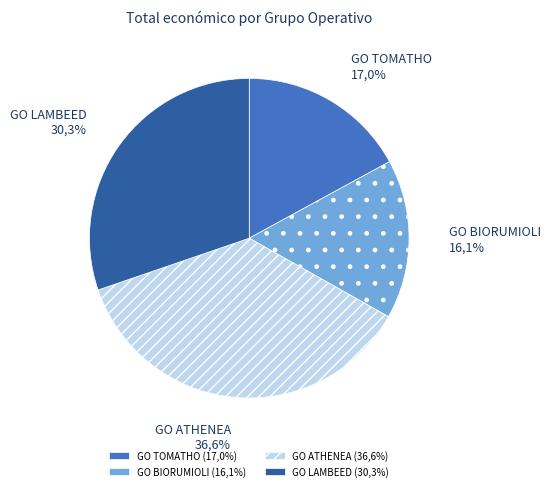

Approximately how many times larger is the value at GO TOMATHO compared to GO ATHENEA?

0.5